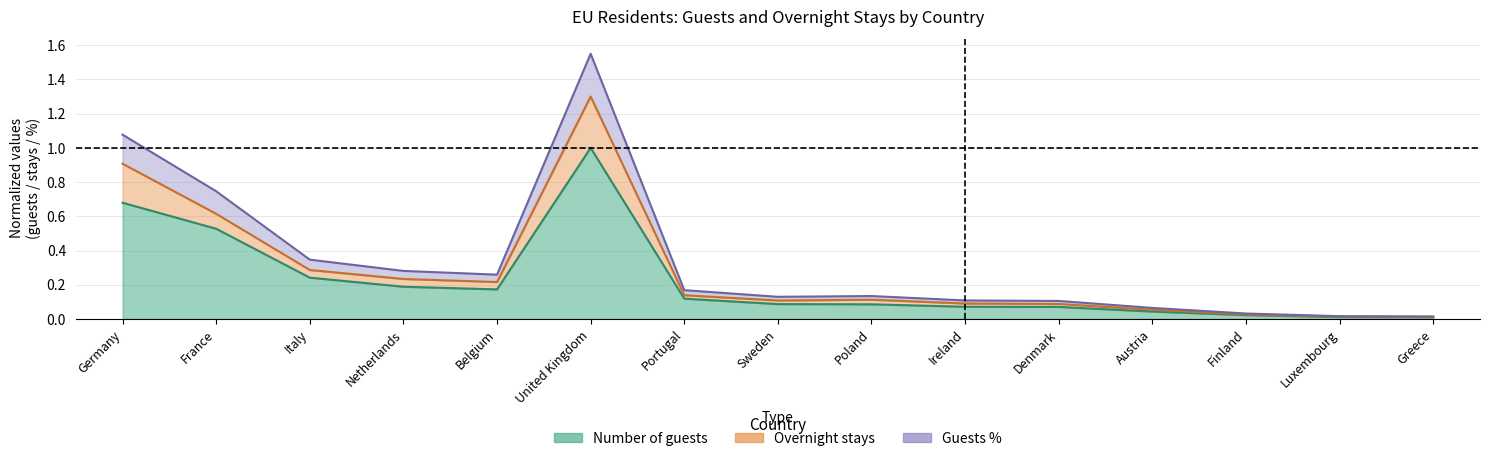

True or false: Number of guests has more than 0 interior local peaks.

True